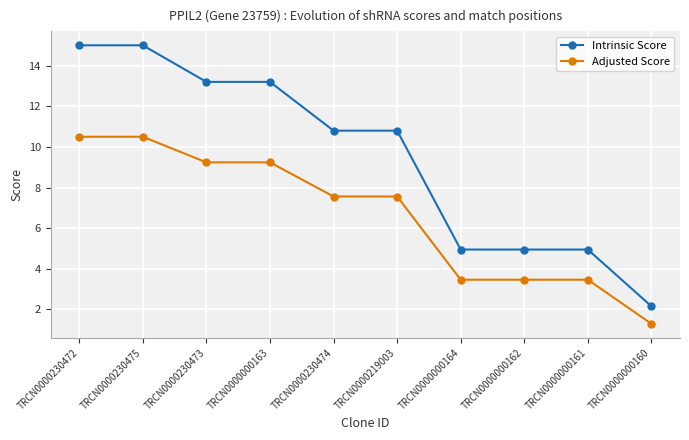

Reading right to left, transcribe all the data shown in this chart.

Intrinsic Score: 2.2	5.0	5.0	5.0	10.8	10.8	13.2	13.2	15.0	15.0
Adjusted Score: 1.3	3.5	3.5	3.5	7.6	7.6	9.2	9.2	10.5	10.5